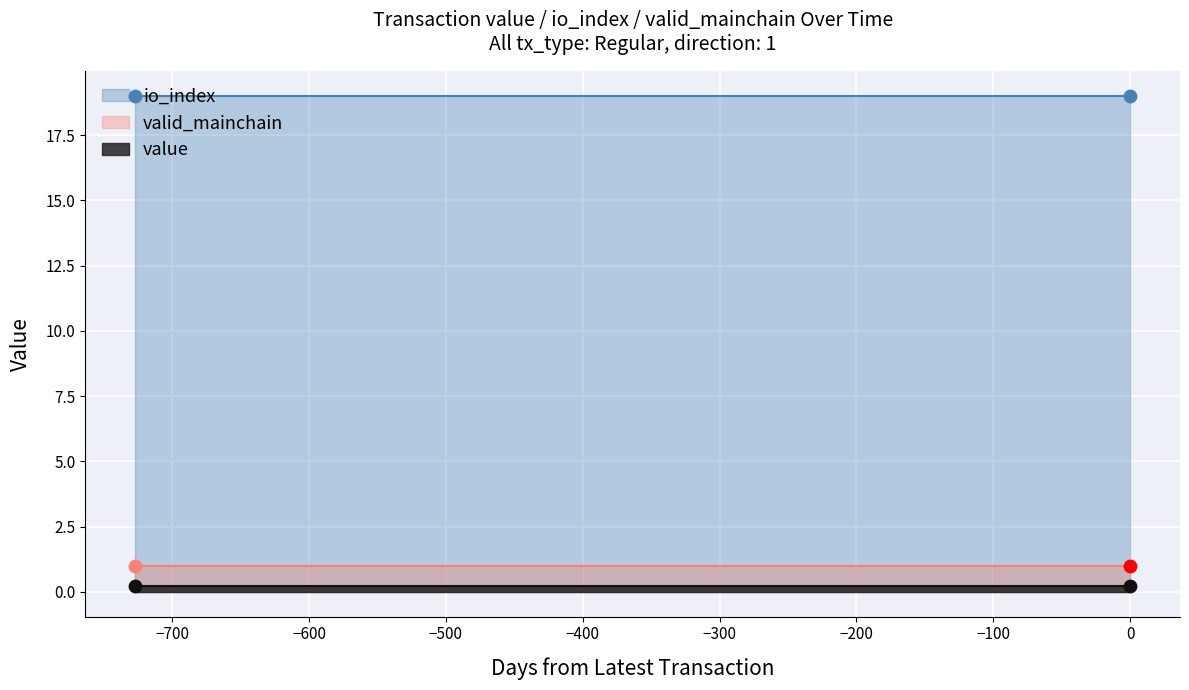

Which series has the widest spread of Y values?

value